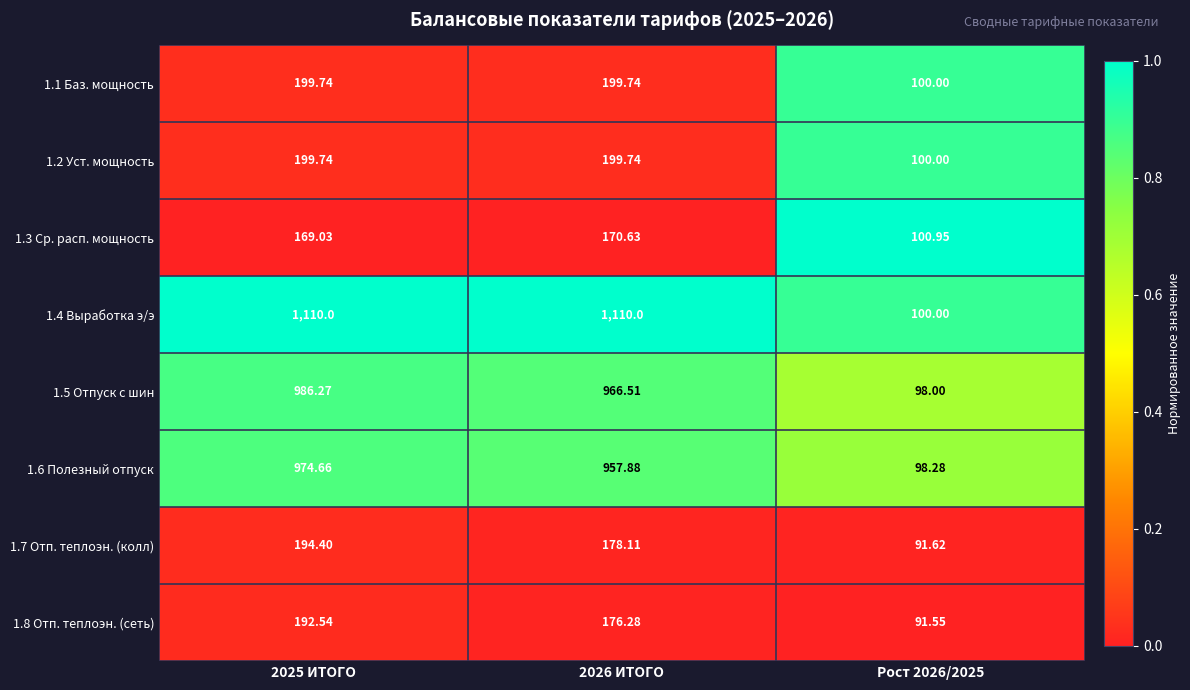

Is the value of 1.4 Выработка э/э at Рост 2026/2025 greater than the value of 1.8 Отп. теплоэн. (сеть) at 2026 ИТОГО?

No